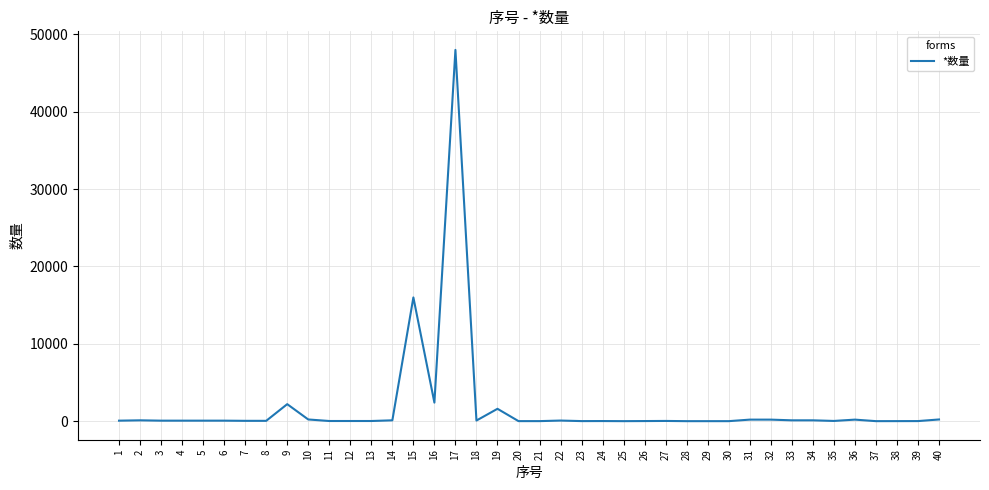

What is the change in value from 30 to 32?

+197